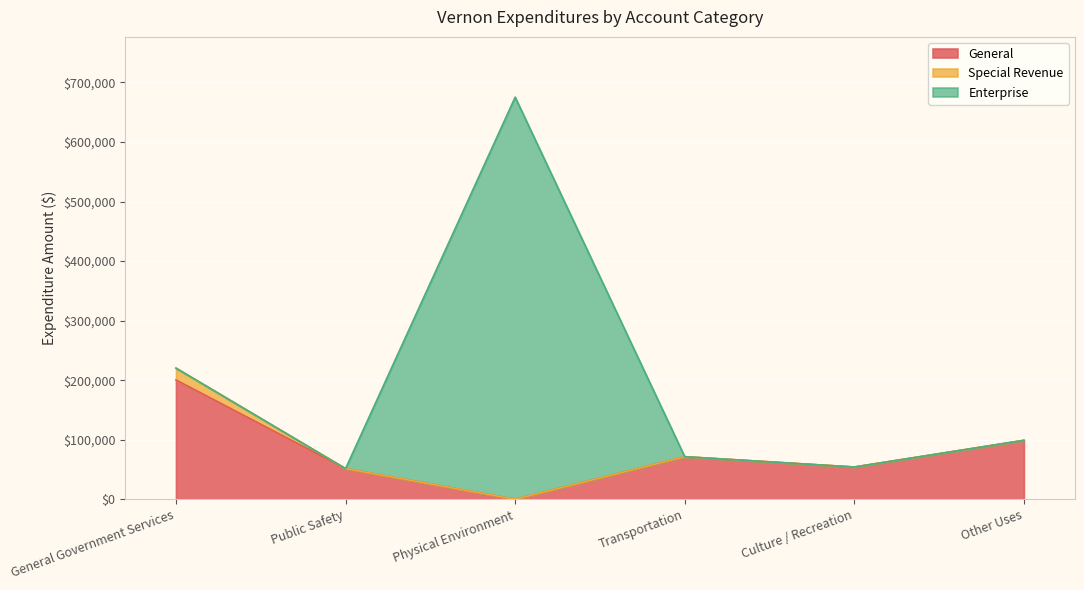

The value of General at Other Uses is 98969. True or false?

True